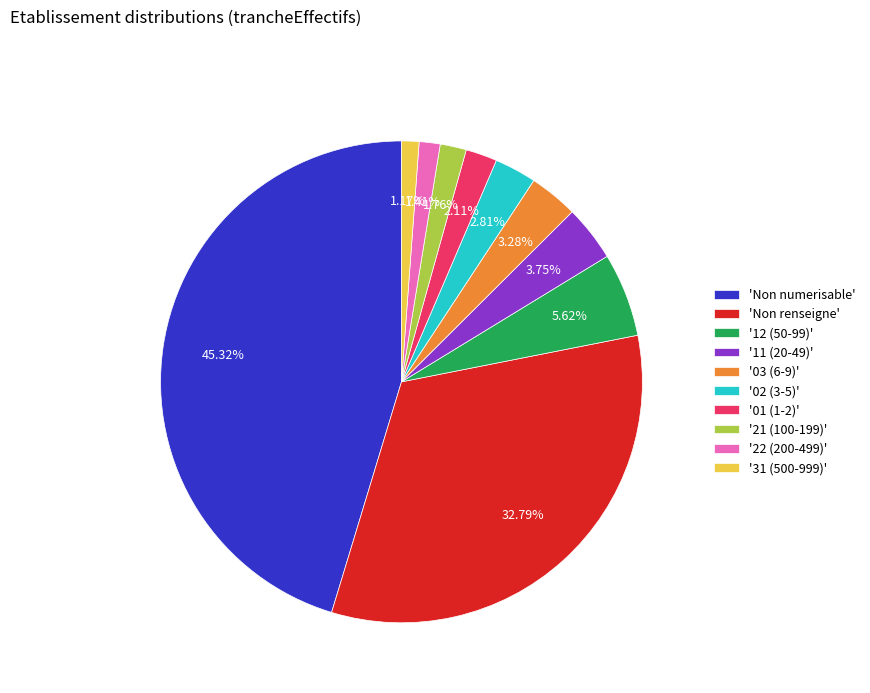

Do '11 (20-49)' and '22 (200-499)' together represent more than half of the pie?

No